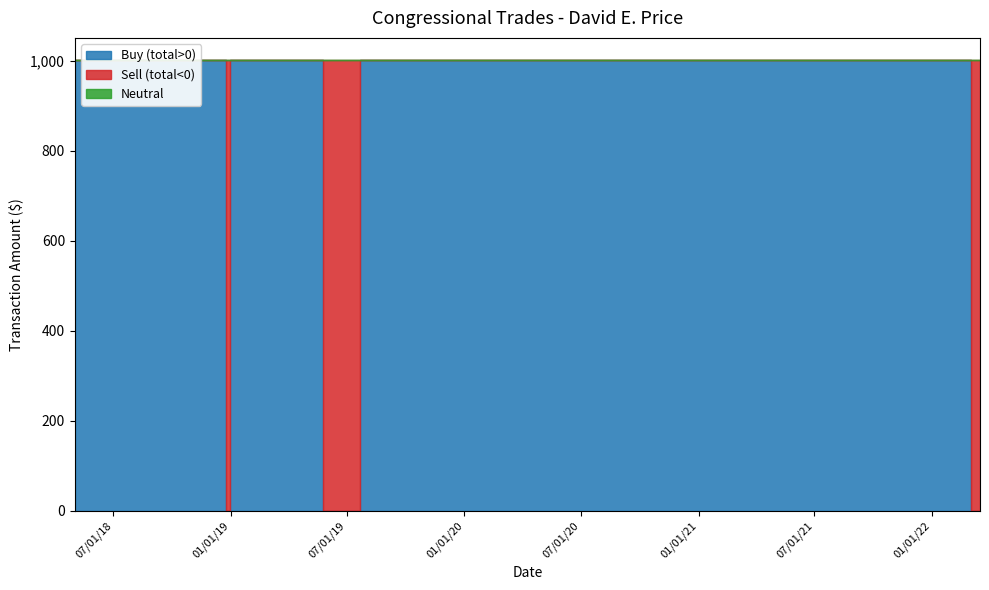

In Buy (total>0), how many points are lower than both neighbors (excluding endpoints)?

1